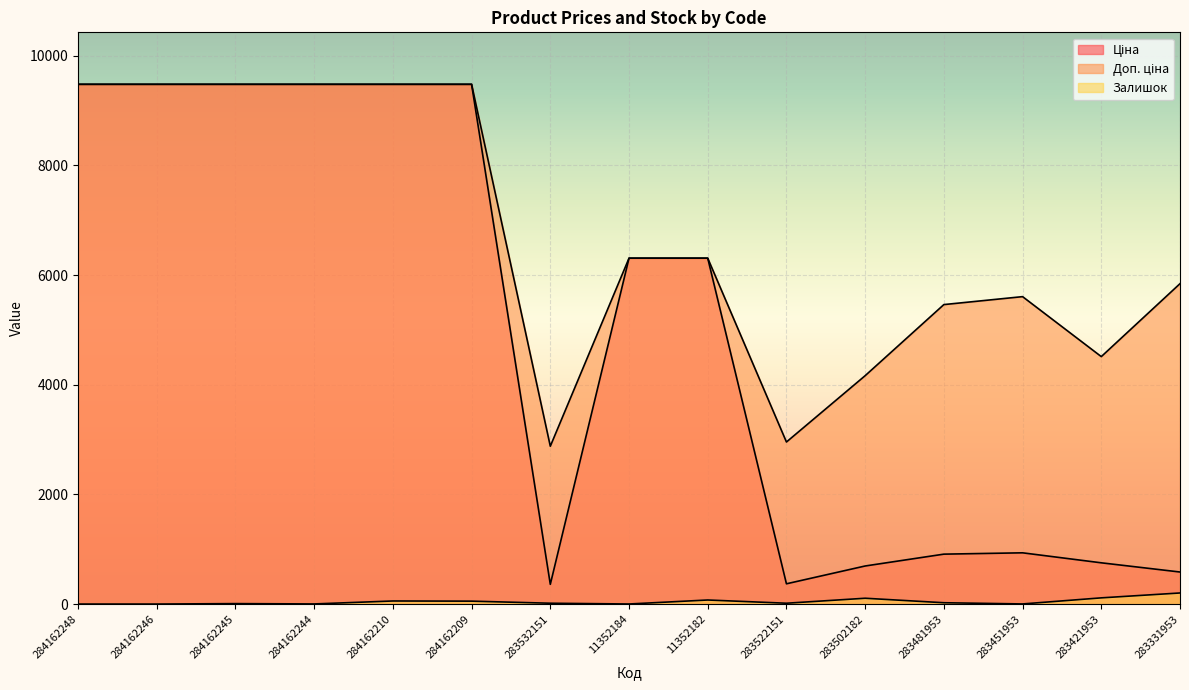

Which category has the lowest value across all series?

284162248